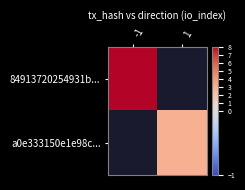

At which category does the chart reach its minimum across all series?

1